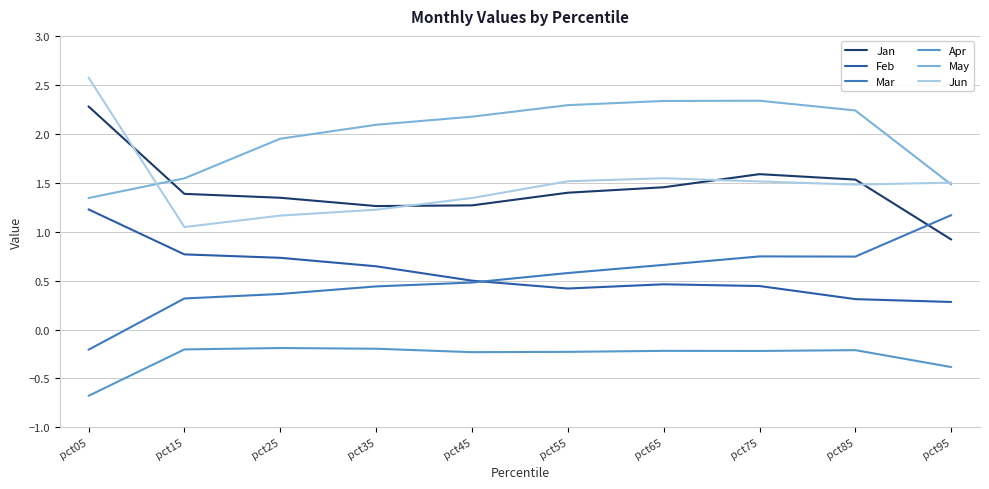

How many lines are shown in the chart?

6